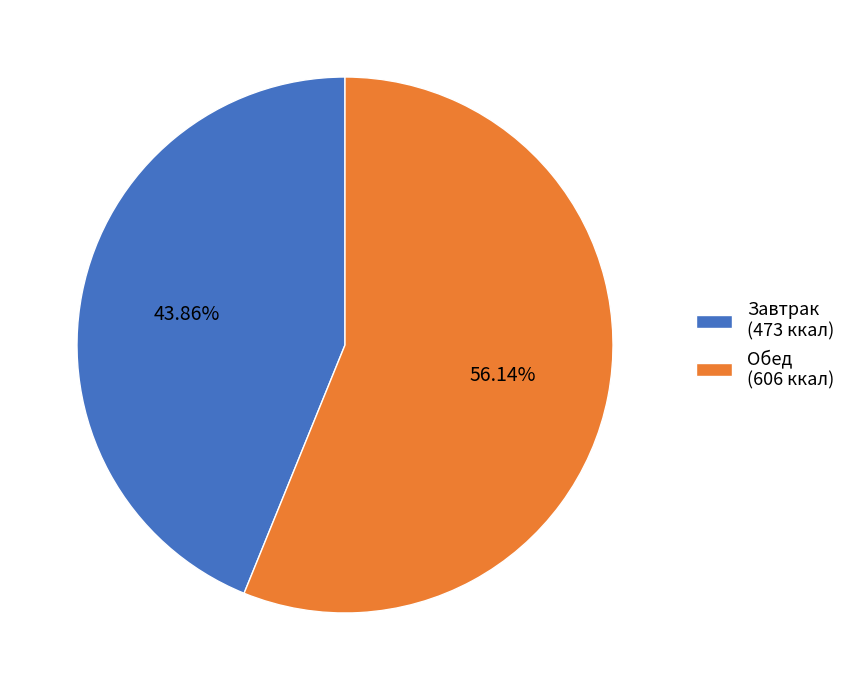

Count the number of slices in the pie.

2